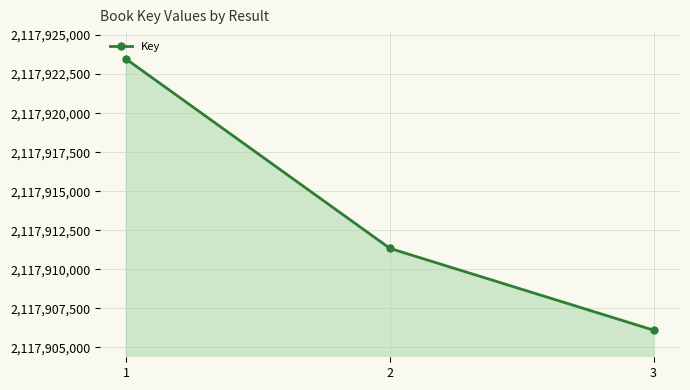

Approximately how many times larger is the value at 3 compared to 2?

1.0